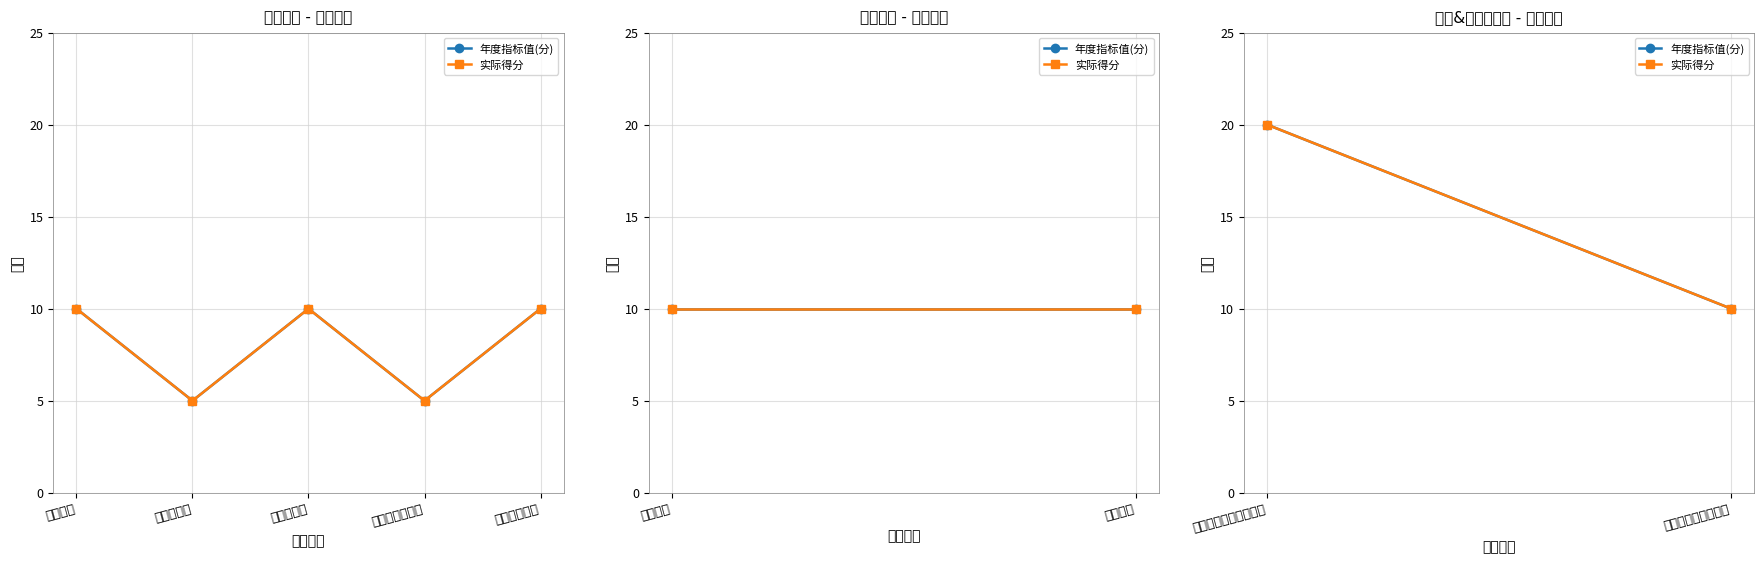

True or false: 年度指标值(分) has a value of 35 at 临勤人数.

False